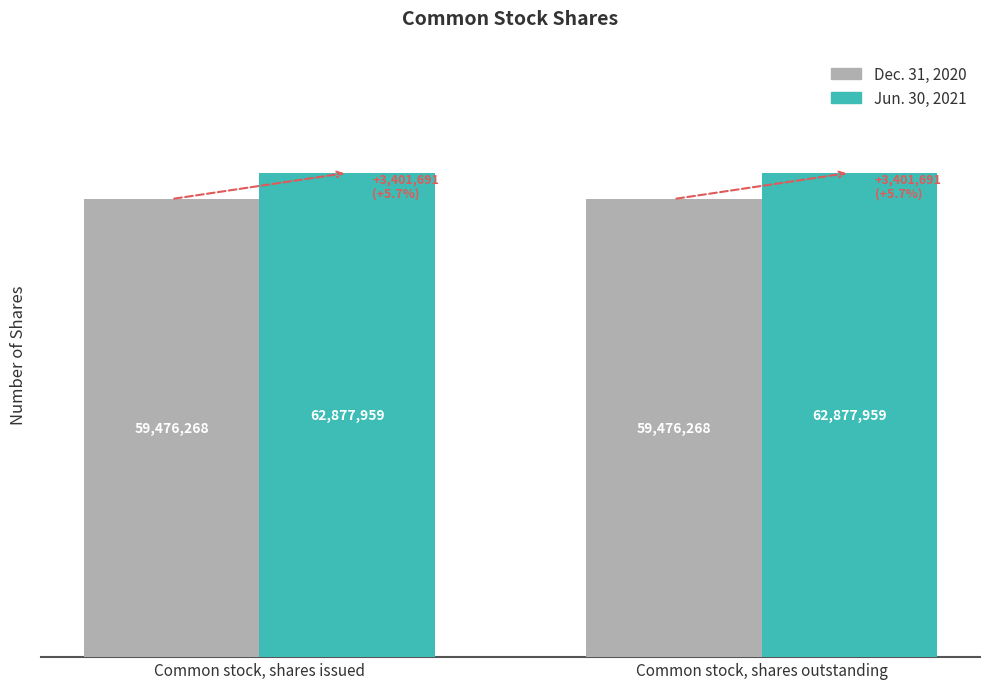

What is the label of the 1st bar from the left?

Common stock, shares issued